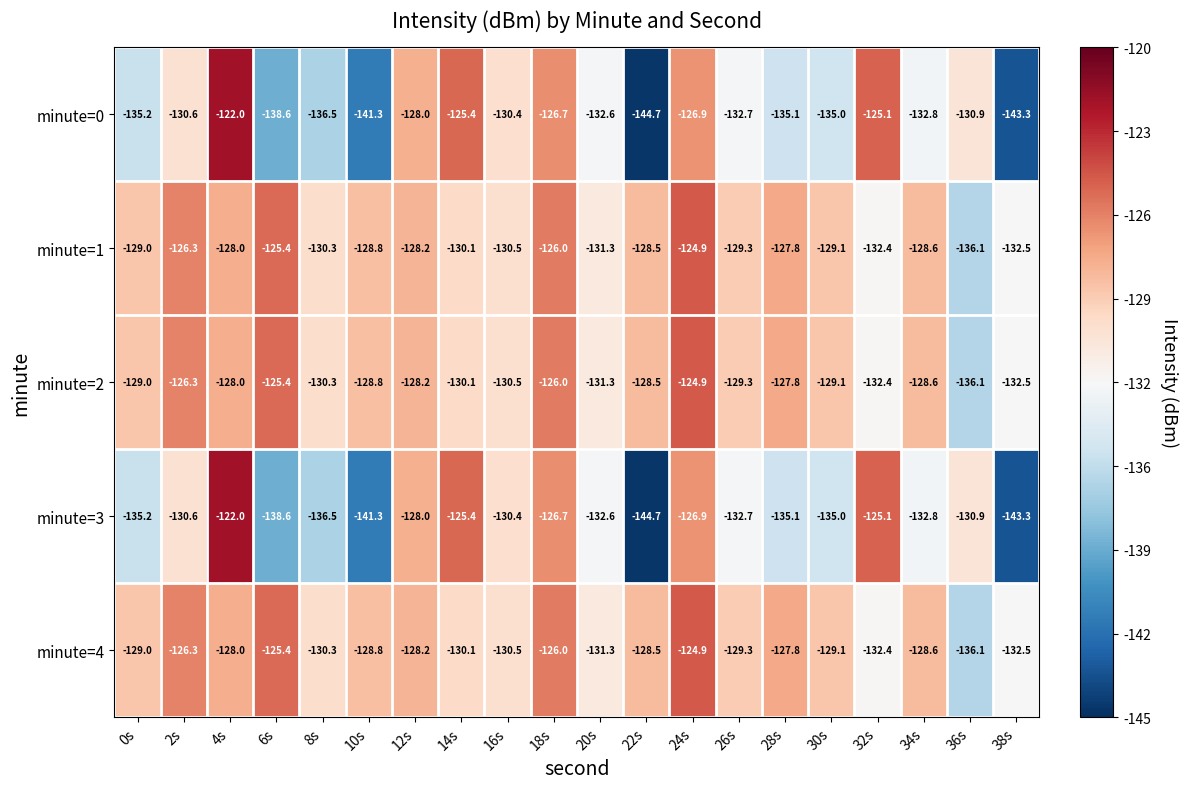

How many data points in minute=1 are less than -128?

14